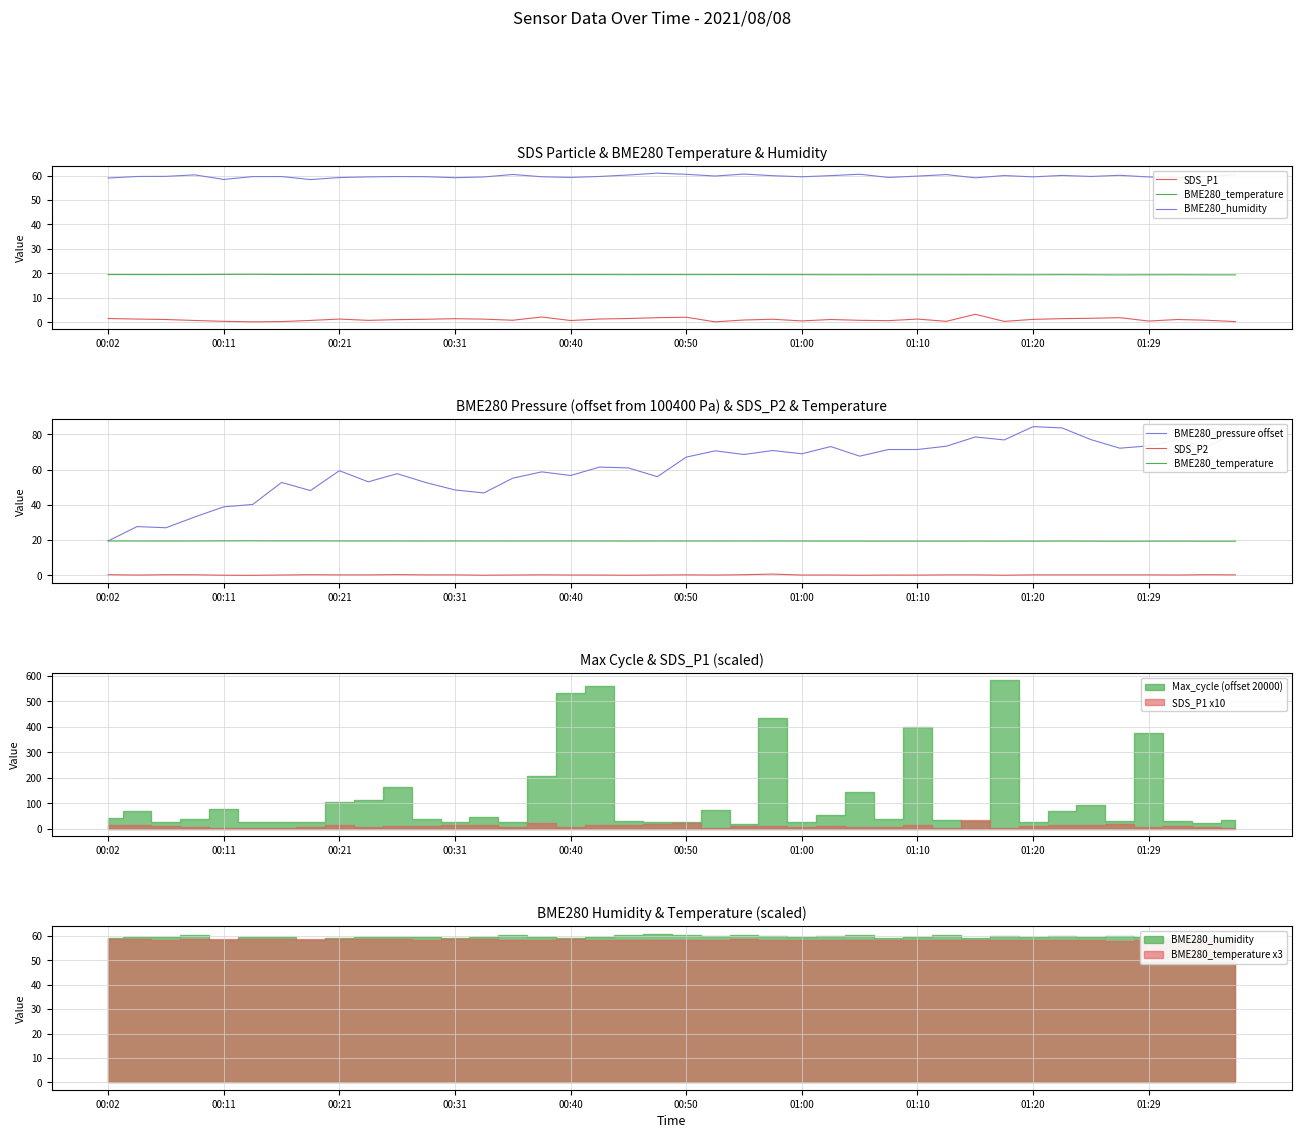

True or false: BME280_pressure offset and SDS_P2 intersect in this chart.

False